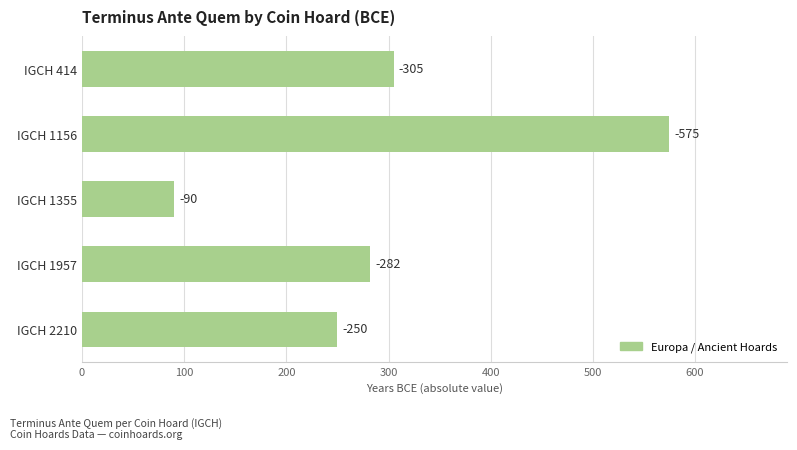

Does the chart contain any negative values?

No